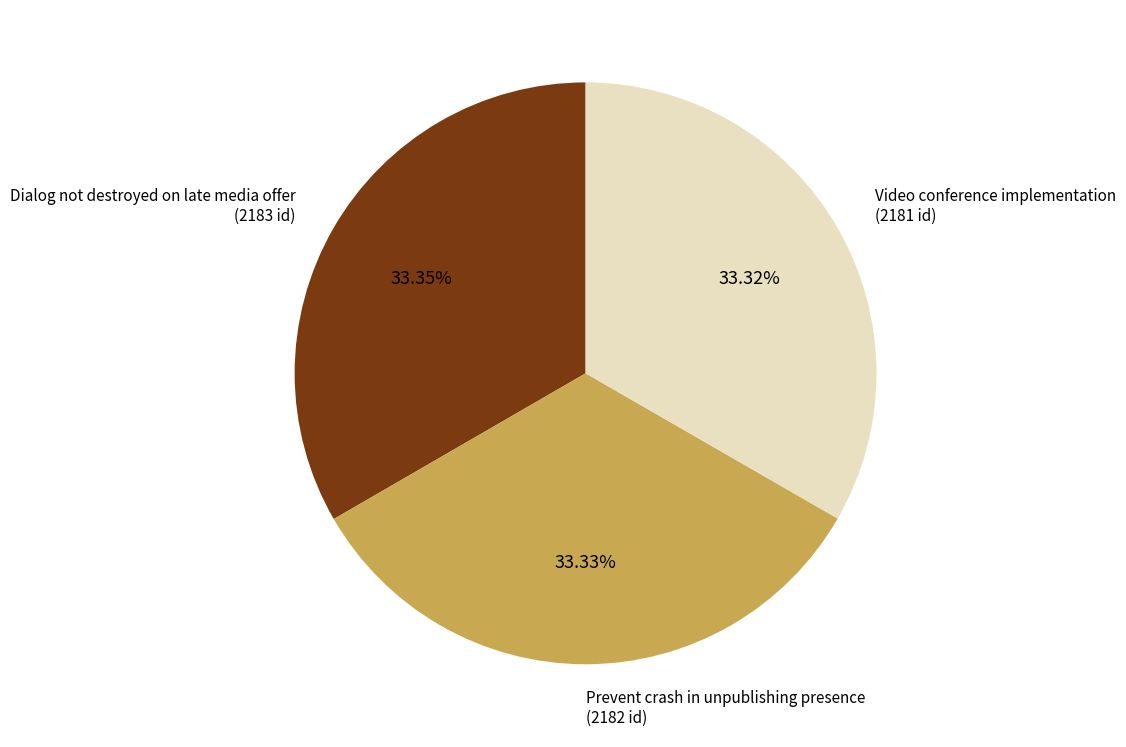

What percentage do Dialog not destroyed on late media offer and Prevent crash in unpublishing presence together represent?

66.7%